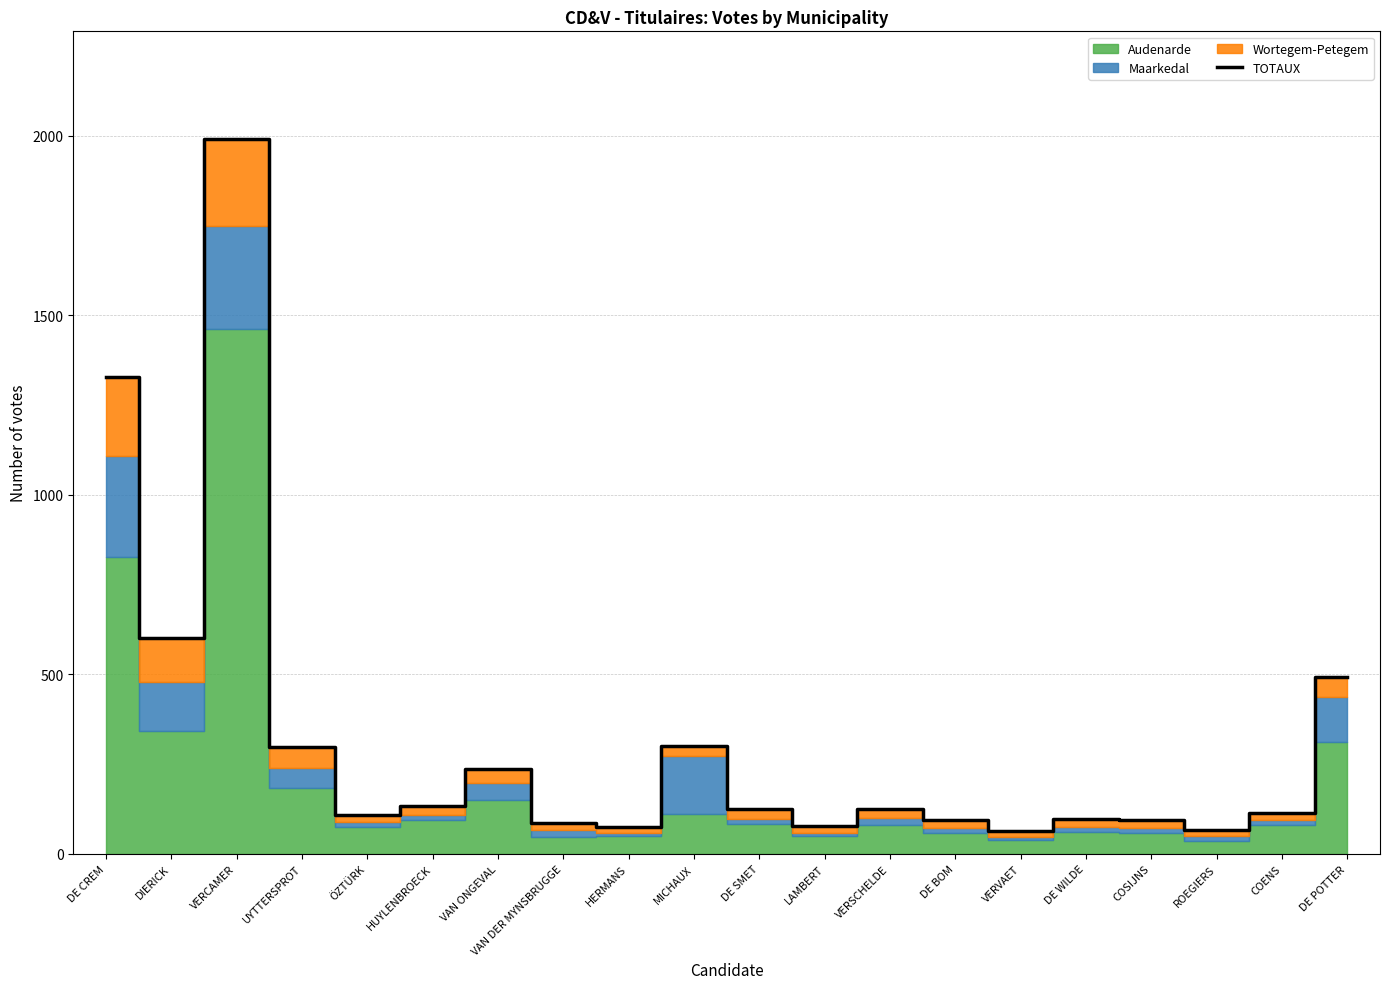

The chart shows a value of 298 at UYTTERSPROT. True or false?

True